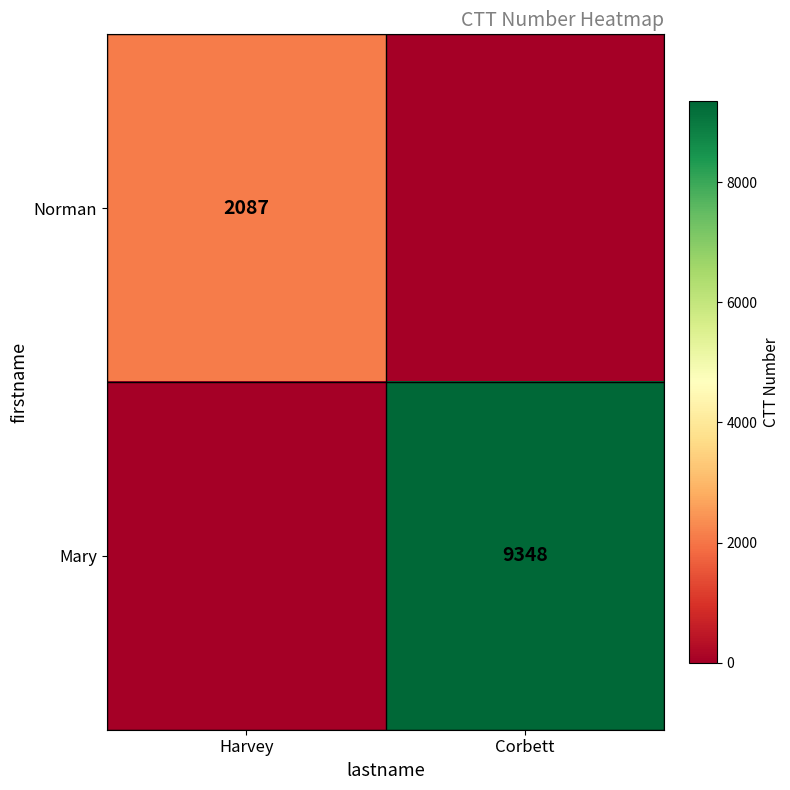

The Norman series shows 2087 at Harvey. True or false?

True